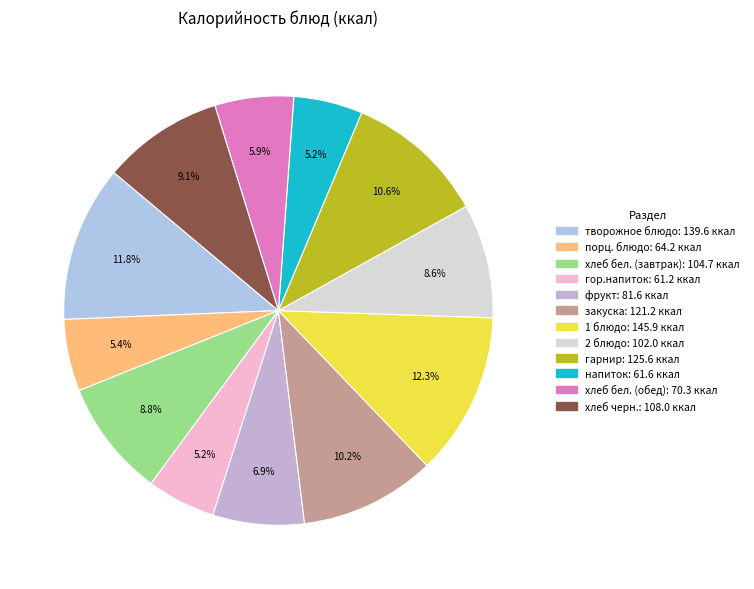

Which category has the smallest portion of the pie?

гор.напиток